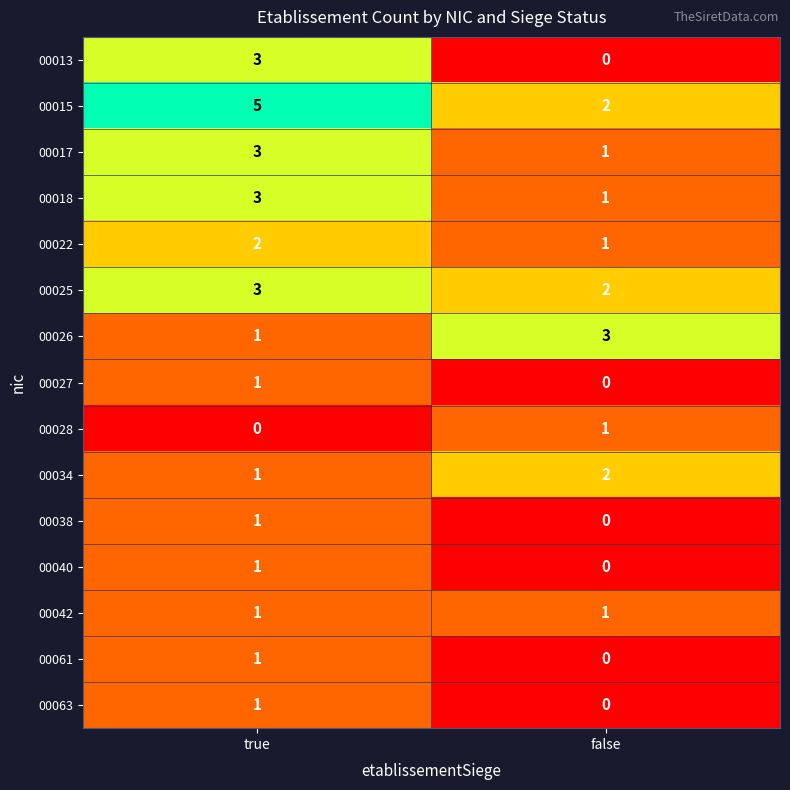

Rank the categories by 00061 value from lowest to highest.

false, true